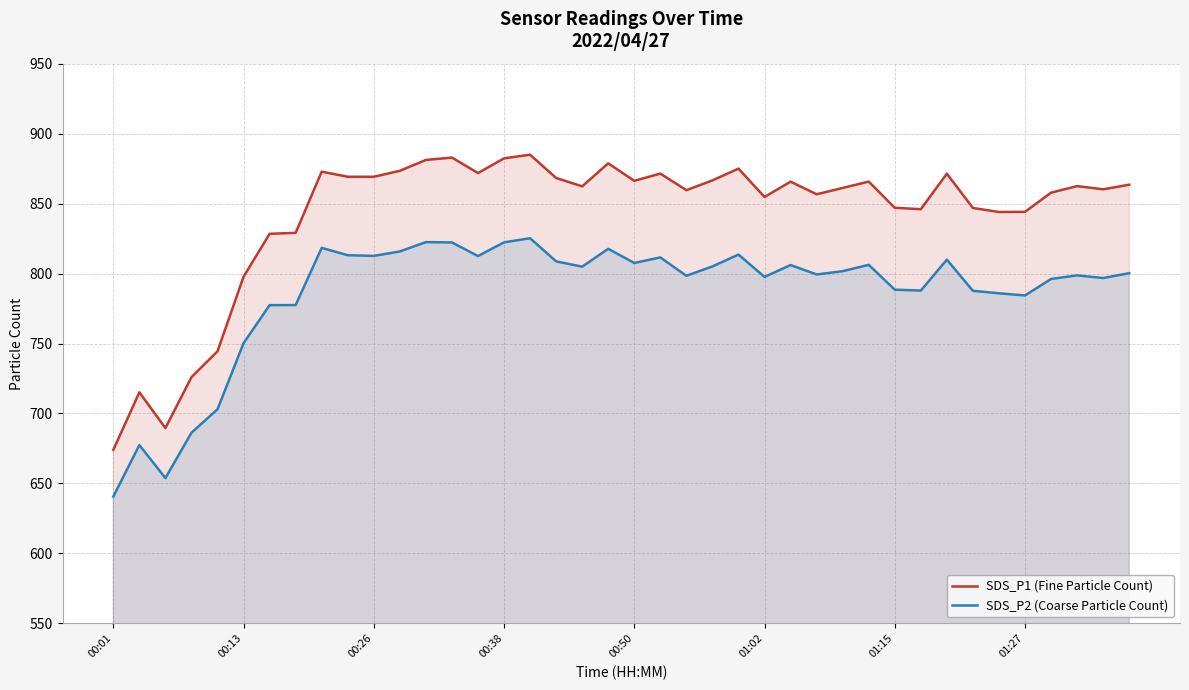

List the series in order of their overall mean, highest first.

SDS_P1 (Fine Particle Count), SDS_P2 (Coarse Particle Count)